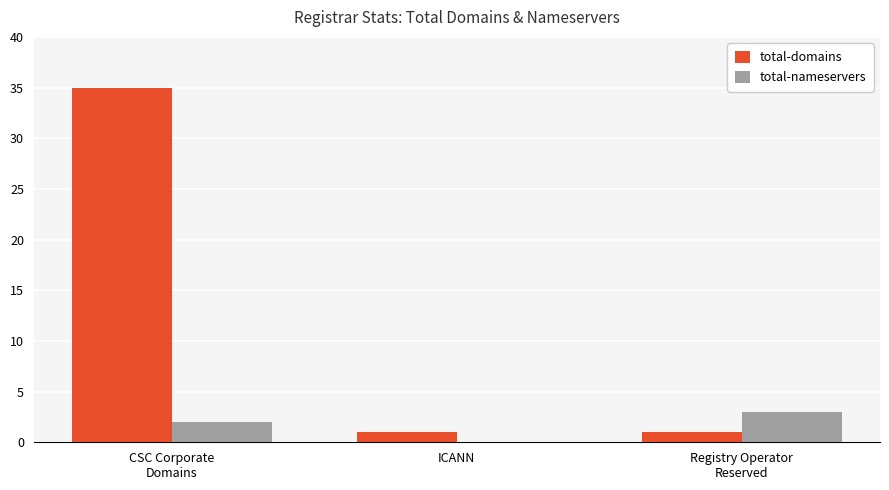

The total-nameservers series shows 0 at ICANN. True or false?

True